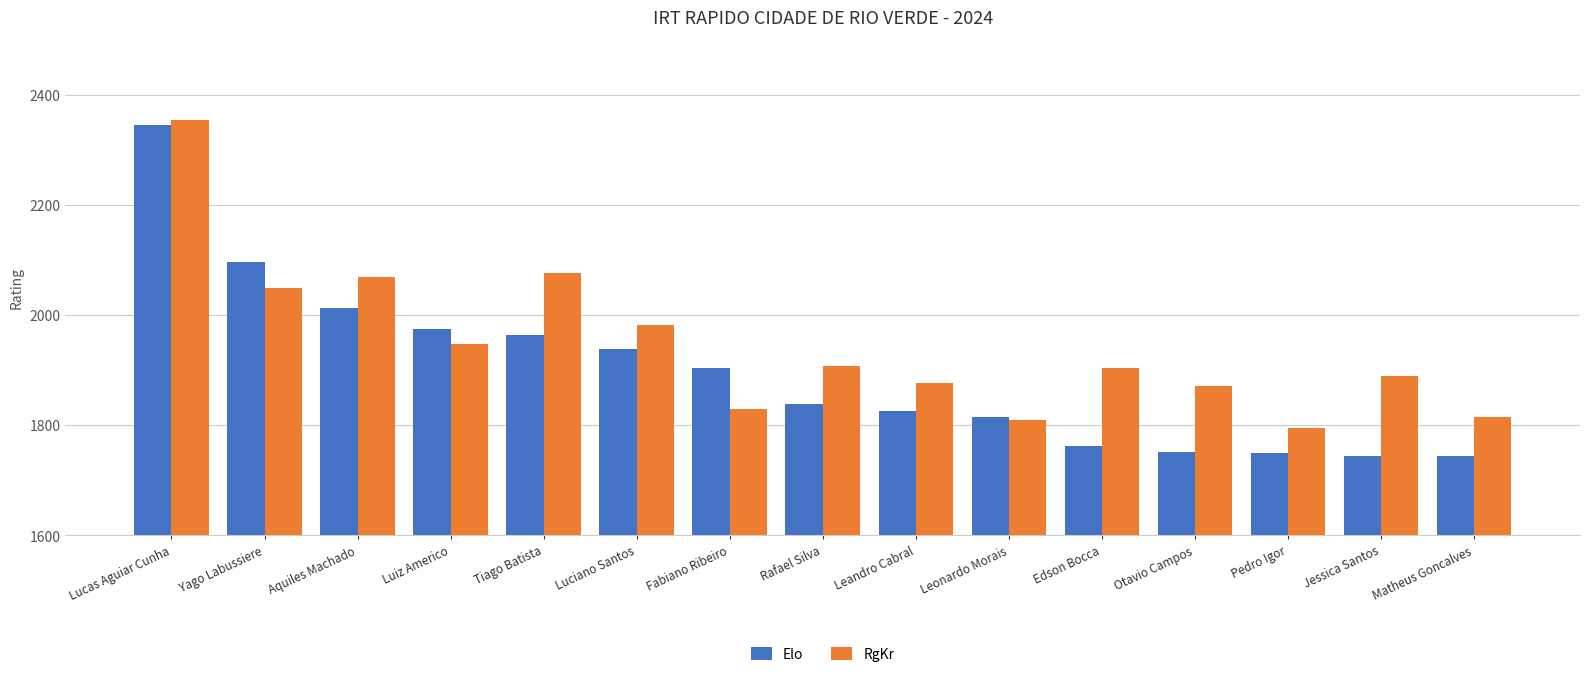

What is the average value of the RgKr series?

1945